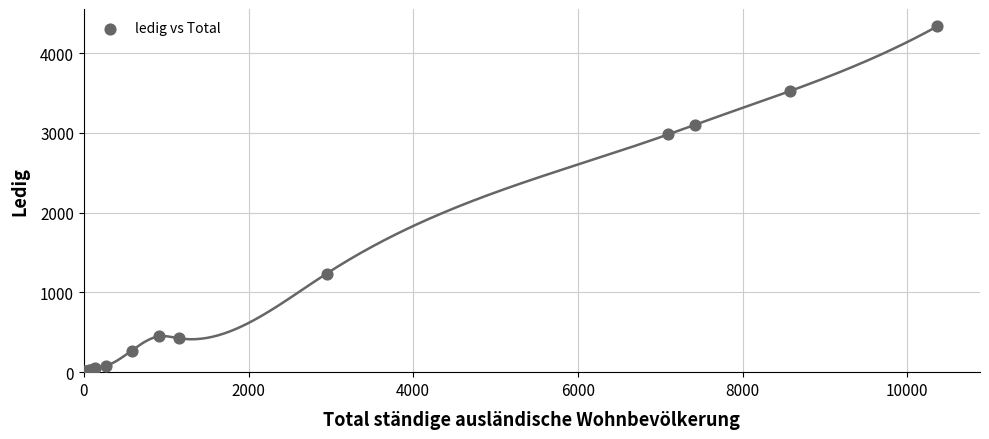

What Y value in the scatter plot is closest to 2168?

2982